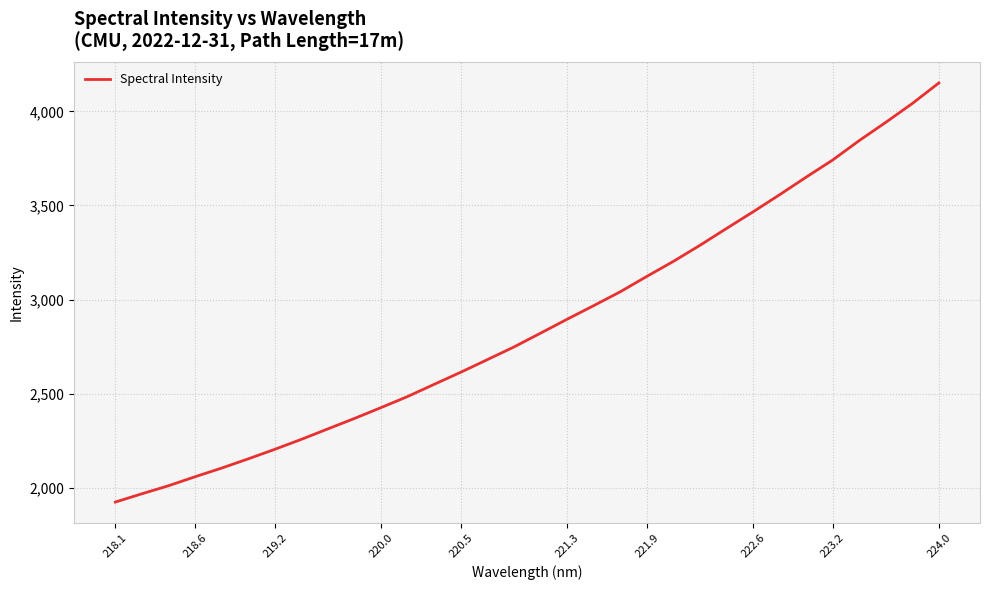

What is the difference between the maximum and minimum values?

2227.4